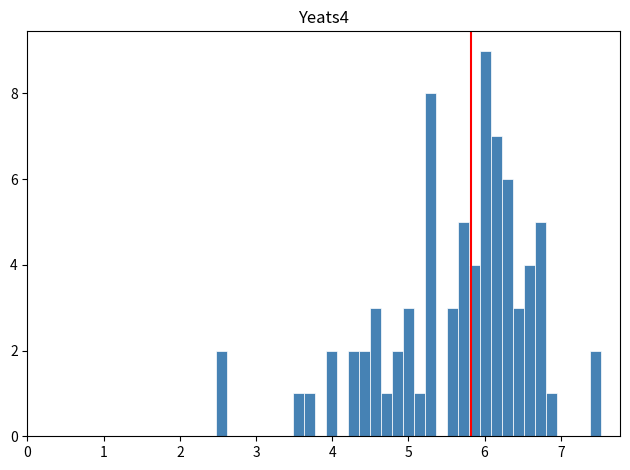

Around what value on the x-axis is the tallest bar? Give the approximate position of its centre, as read against the axis.

6.0